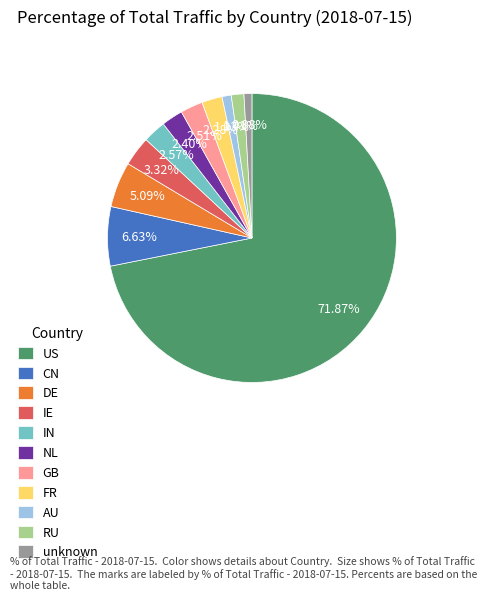

To the nearest percent, what is the combined percentage of GB and DE?

8%